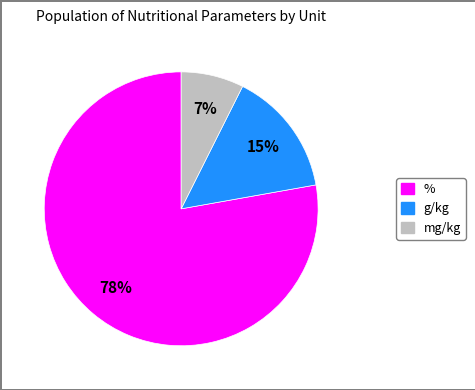

What is the largest slice in the pie chart?

%